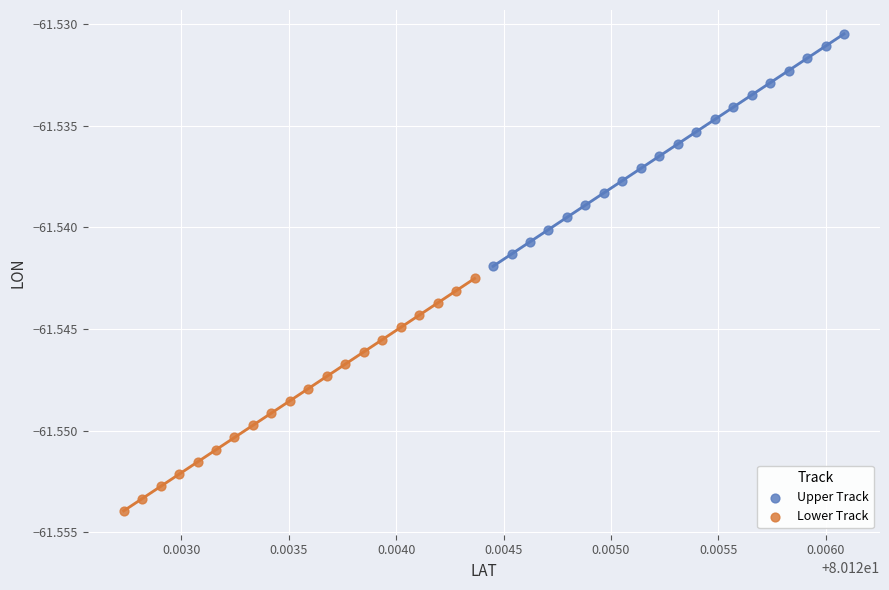

What are all the series names shown in the legend?

Upper Track, Lower Track